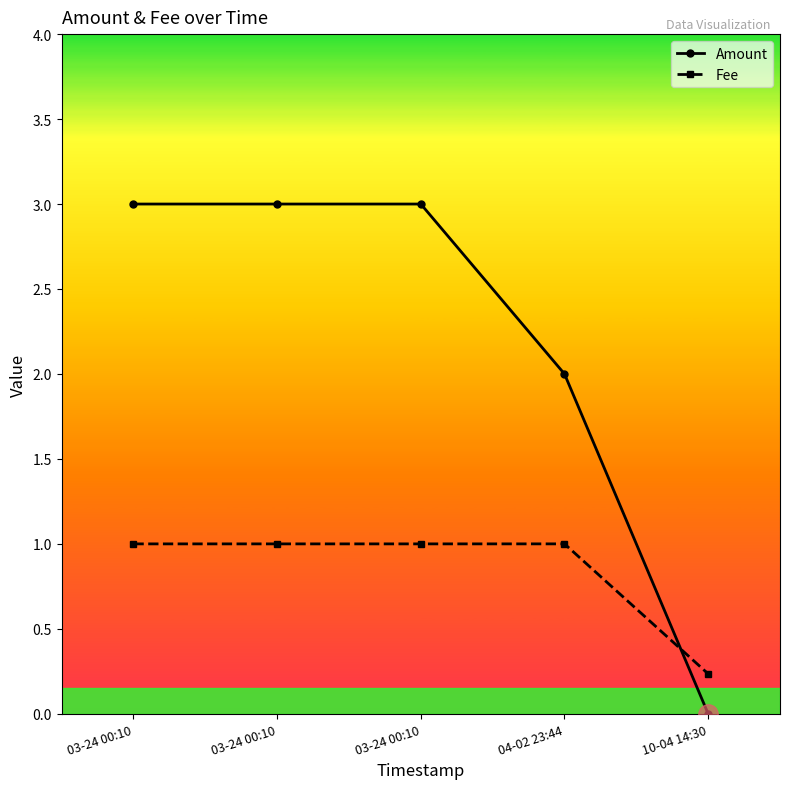

At which label does Amount reach its peak?

03-24 00:10